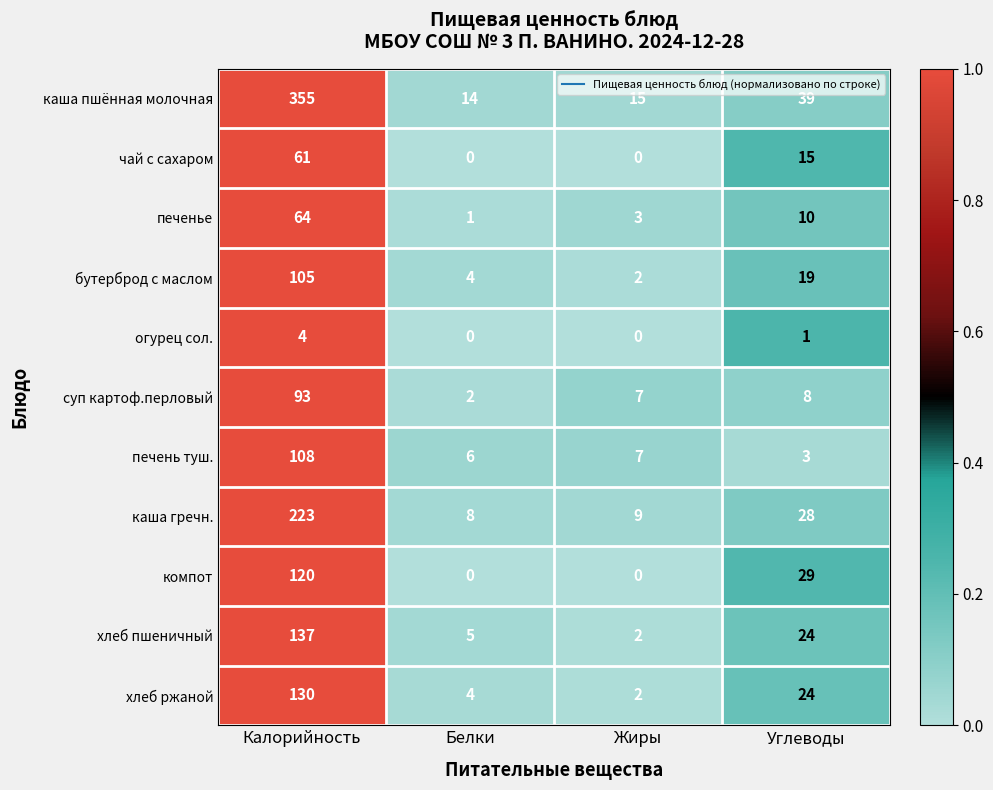

How many огурец сол. values are between 0 and 4?

4